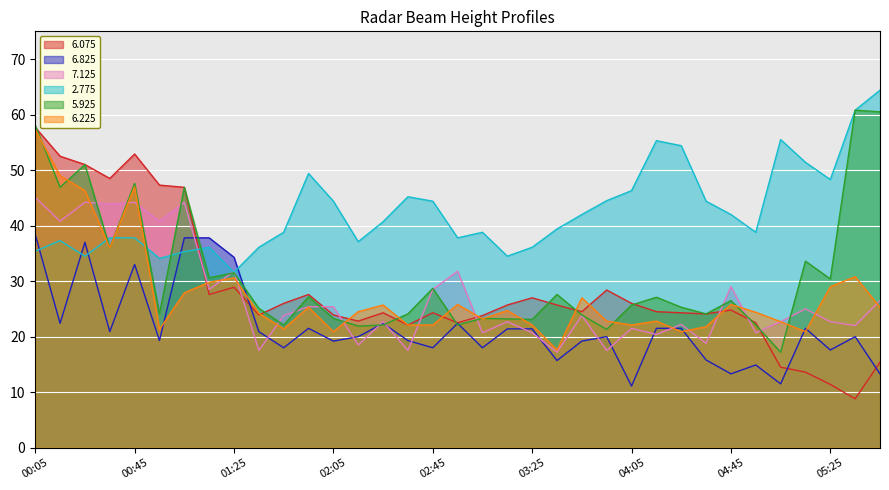

The value of 6.225 at 00:45 is 25.8. True or false?

False